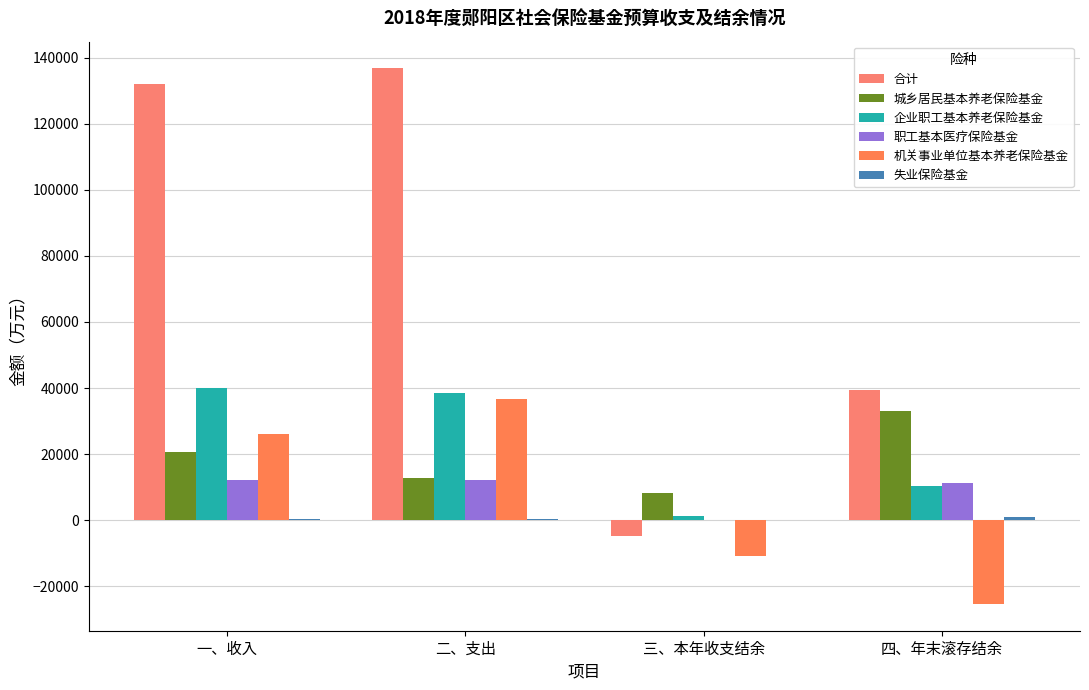

Which series has the largest total across all categories?

合计